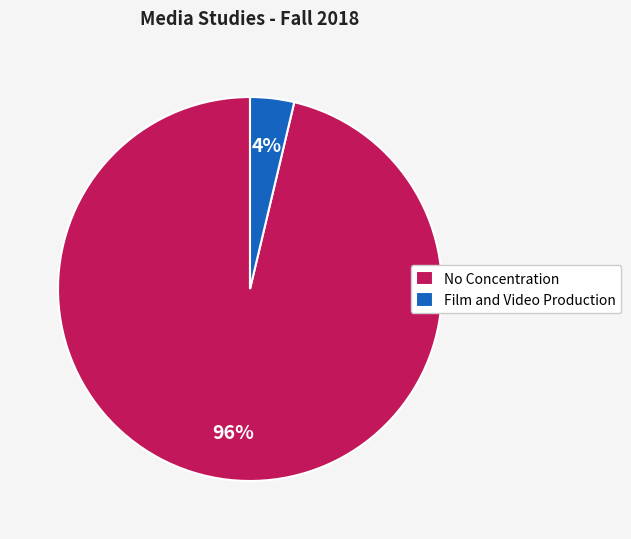

What is the largest slice in the pie chart?

No Concentration